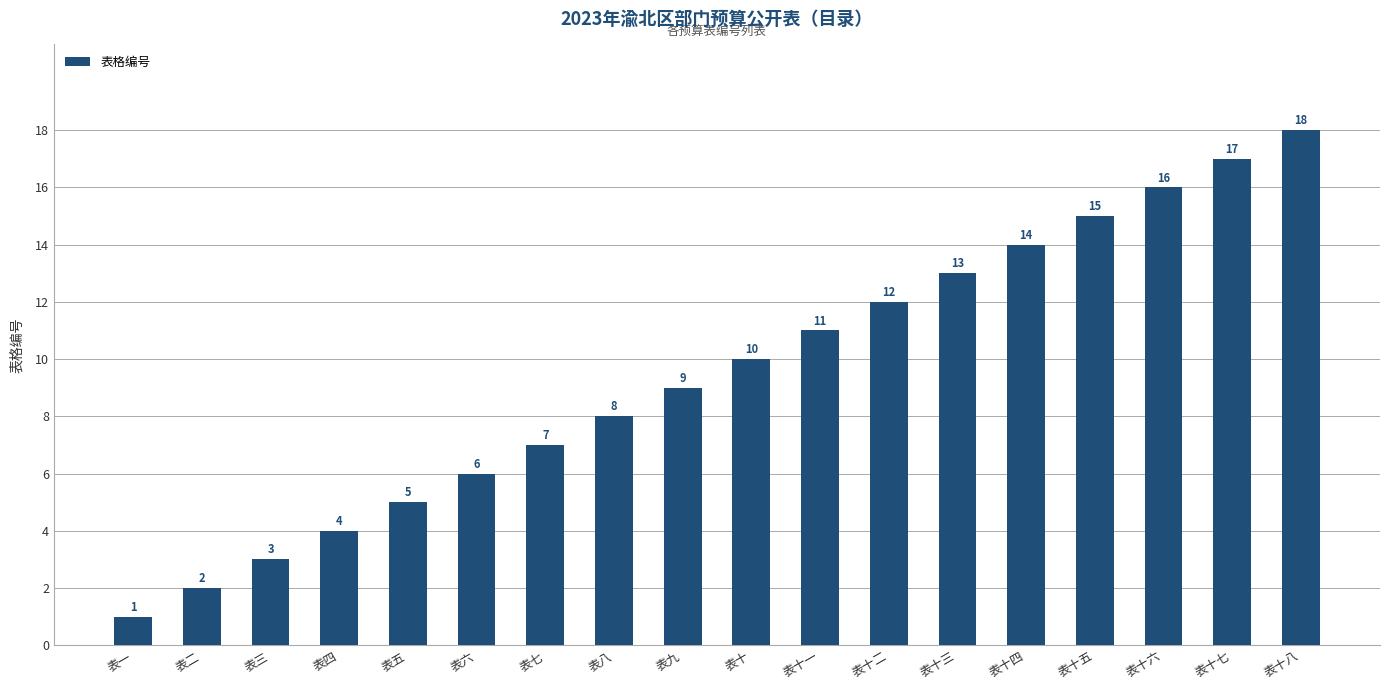

Between 表二 and 表五, which is larger?

表五